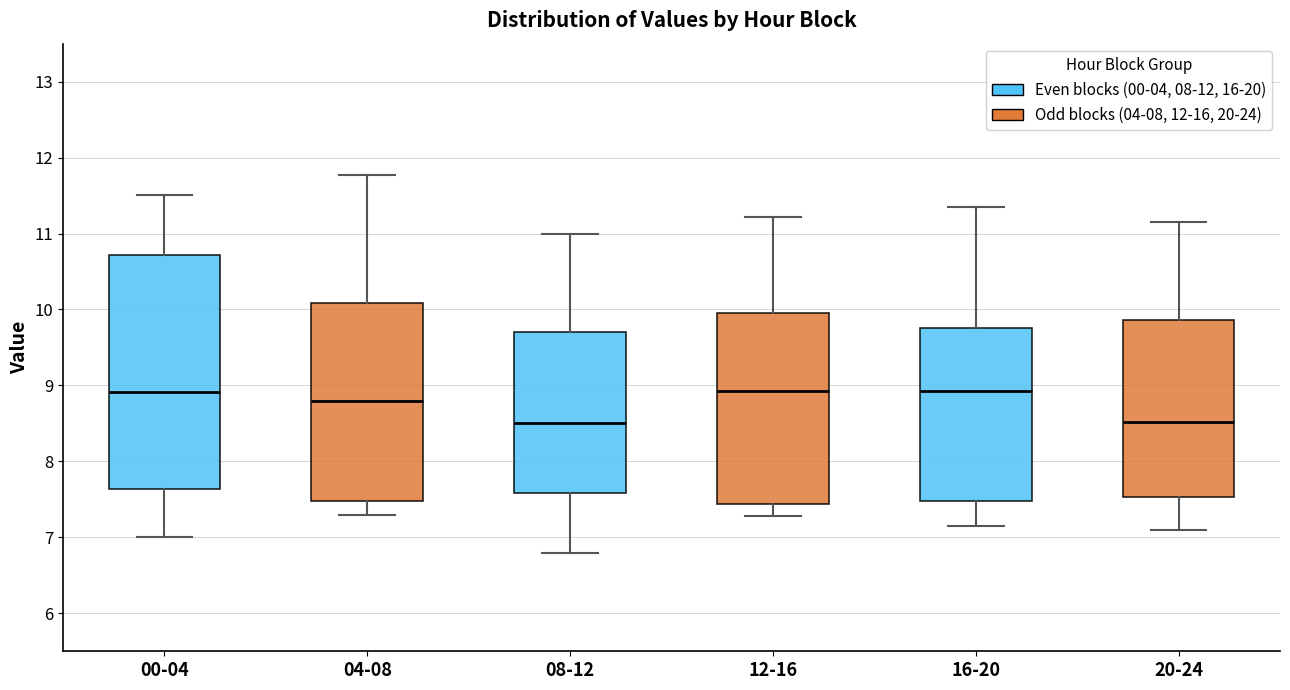

Where does the upper whisker of the box for 00-04 end on the y-axis? The values are not printed on the chart, so give them approximately, as read against the axis.

11.5